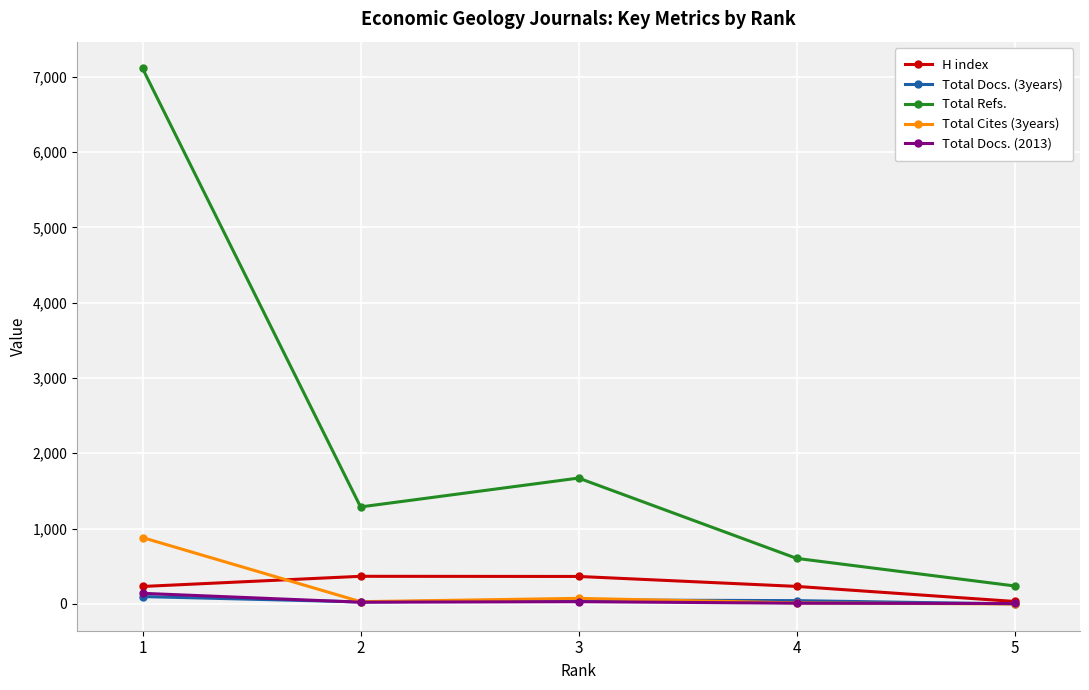

The value of H index at 3 is 365. True or false?

True